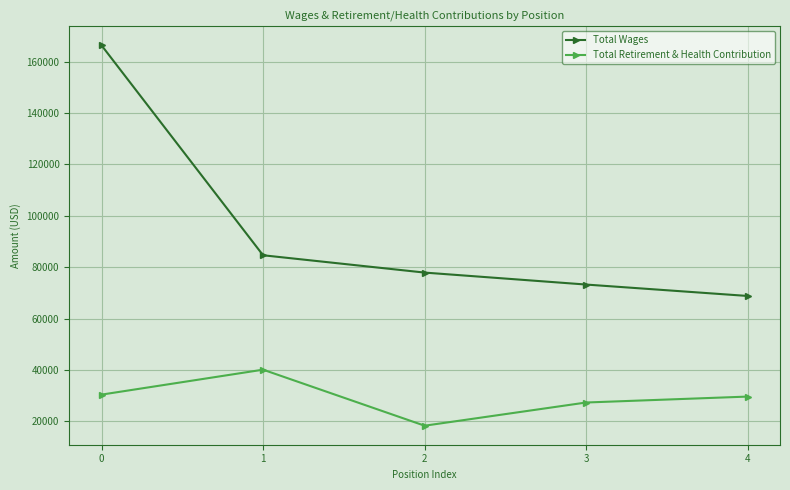

Reading left to right, list all the values displayed in this chart.

Total Wages: 166305	84653	77916	73259	68820
Total Retirement & Health Contribution: 30446	40148	18354	27378	29683